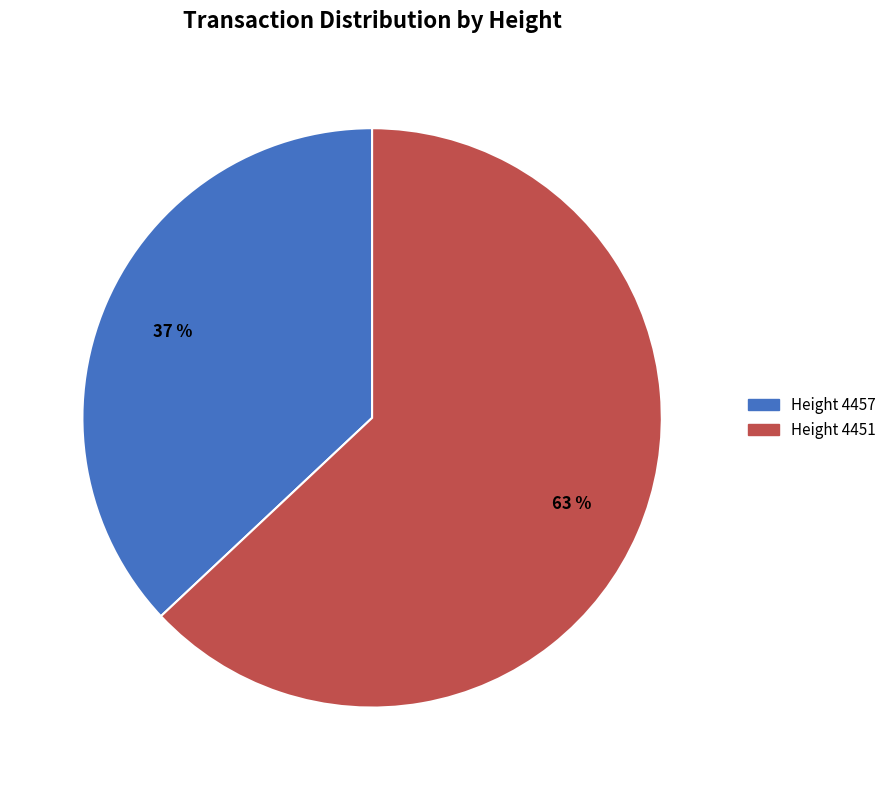

The Height 4457 slice represents 37% of the pie. True or false?

True